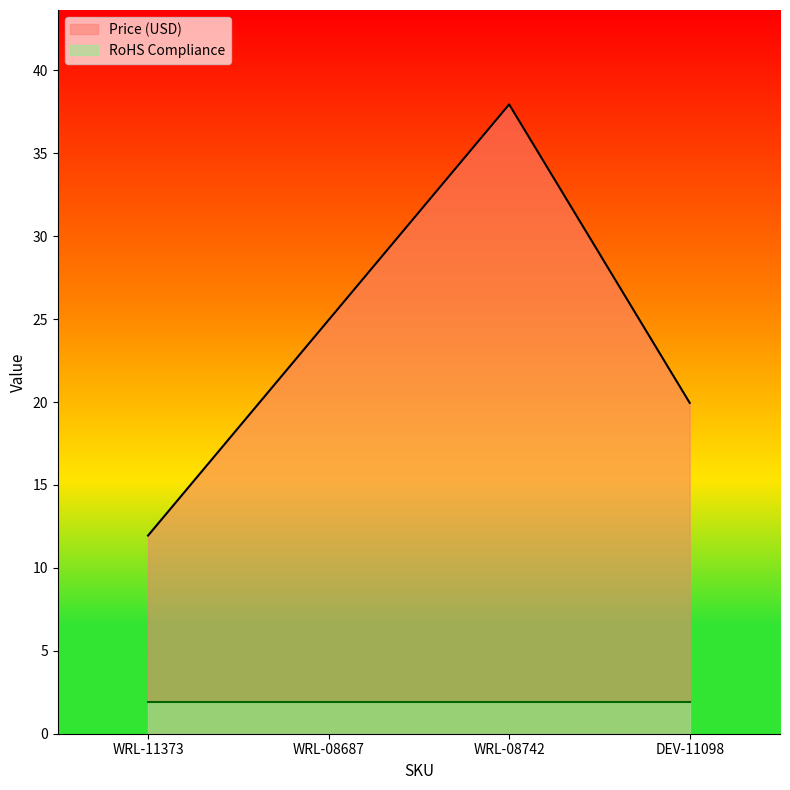

True or false: there are more than 0 points higher than both neighbors.

True